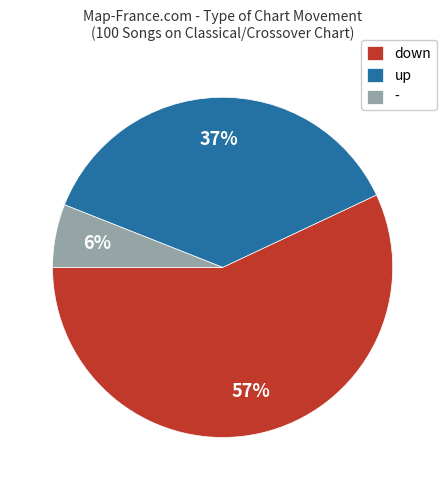

How many segments does this pie chart have?

3